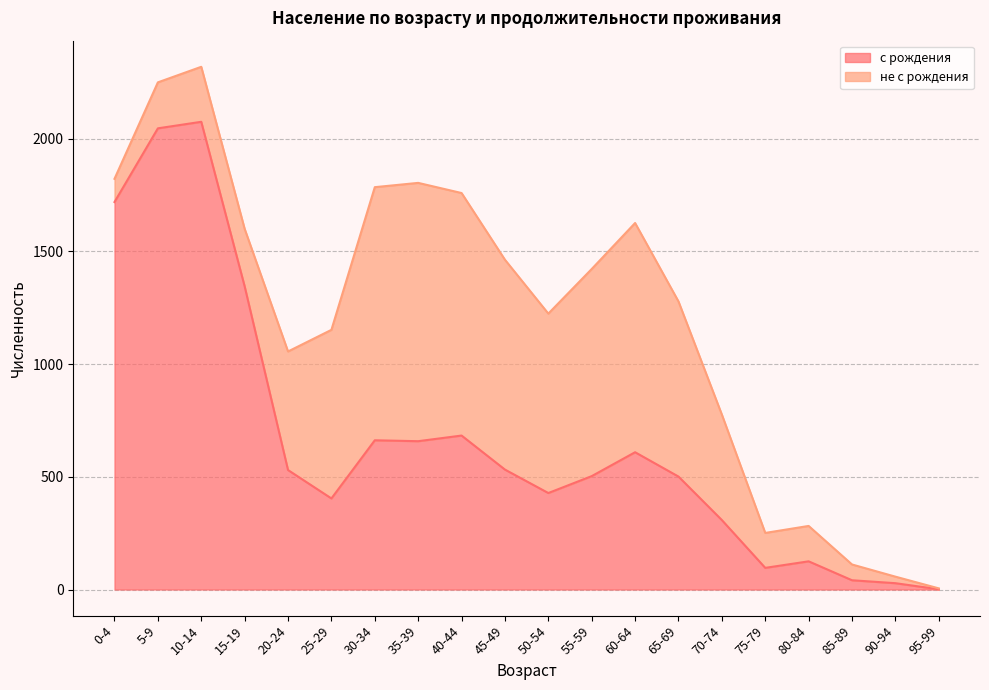

Which category has the lowest value across all series?

95-99